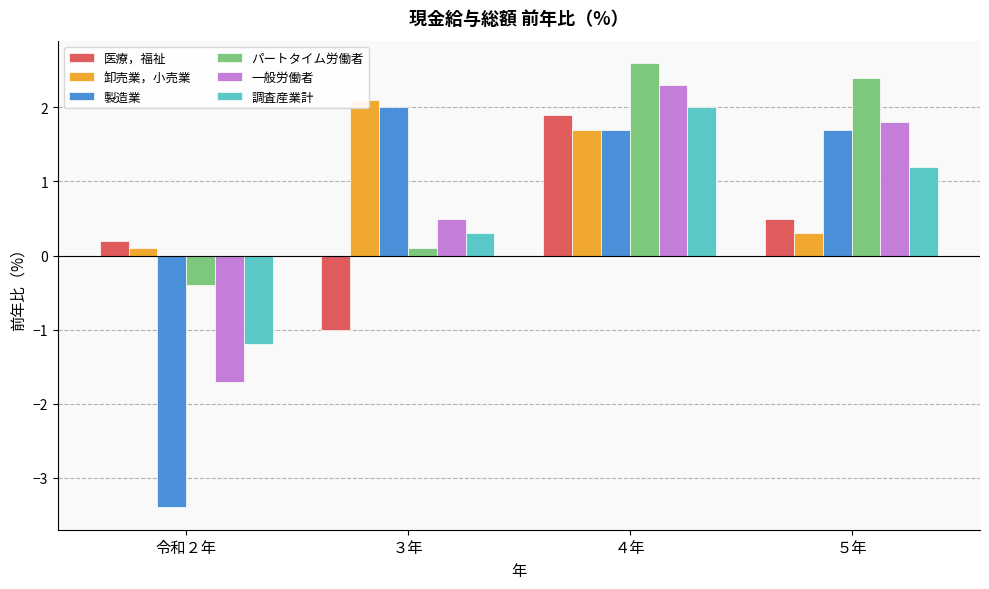

What is the value of the 調査産業計 bar at the 4th from the left?

1.2